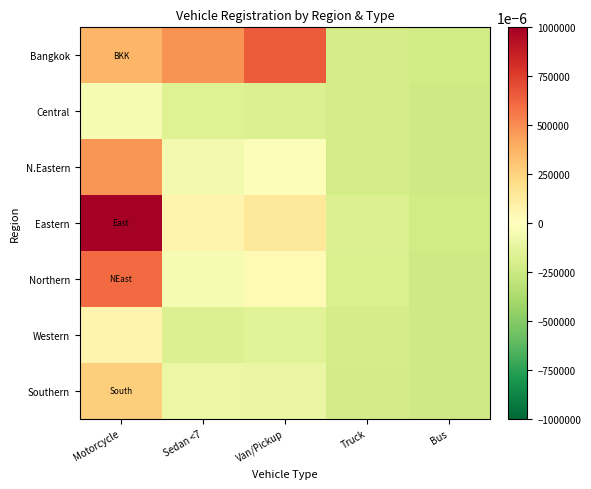

Between Truck and Van/Pickup, which is larger?

Van/Pickup